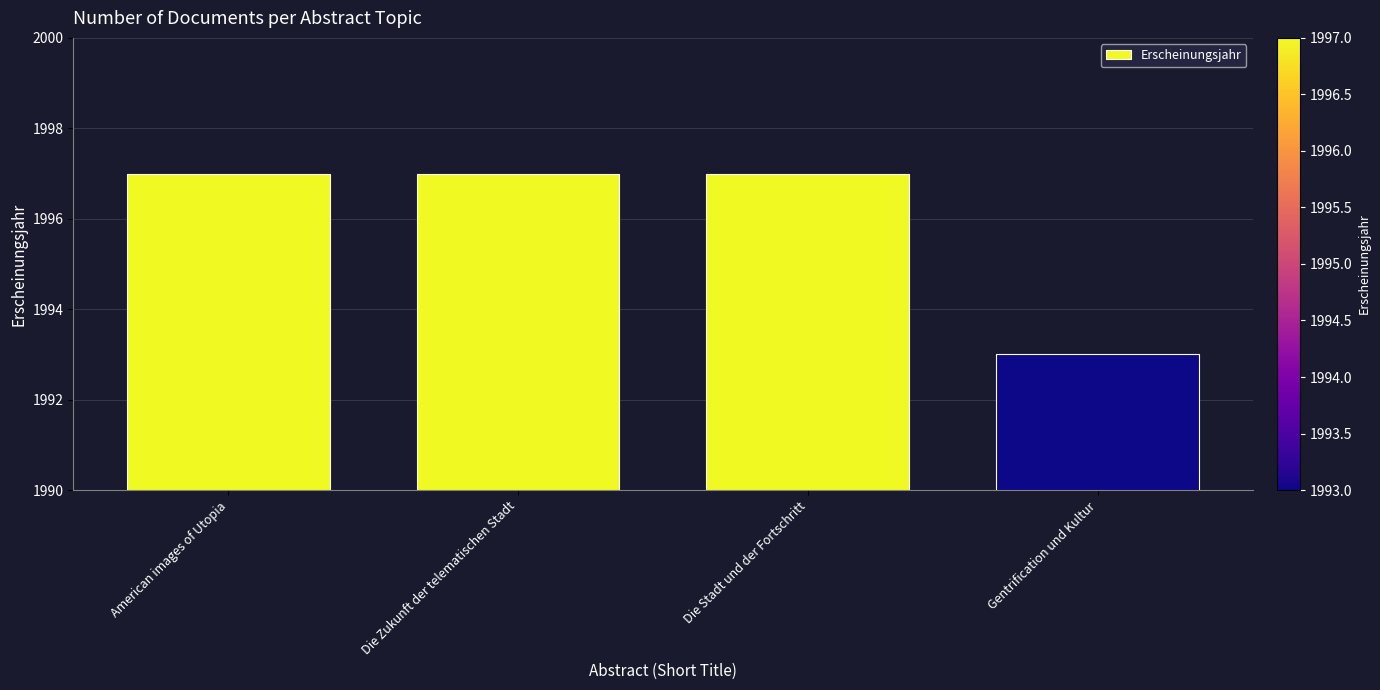

What is the label of the 2nd bar from the left?

Die Zukunft der telematischen Stadt